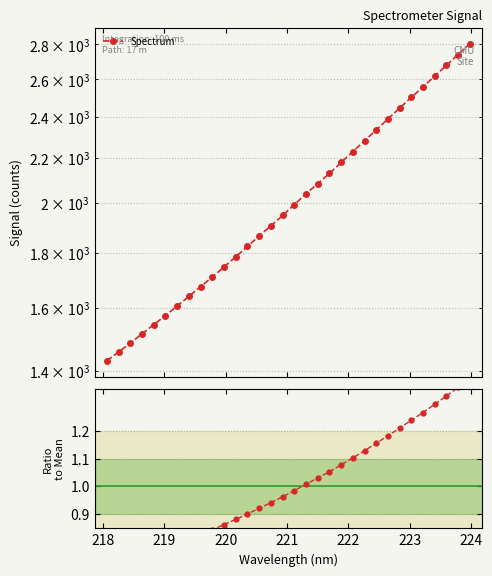

What is the value of the Ratio to Mean point at the 12th from the left?

0.9